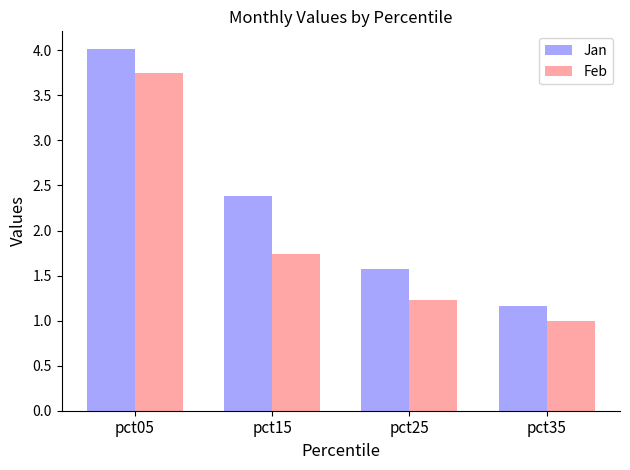

Which series changed the most between pct05 and pct35?

Jan